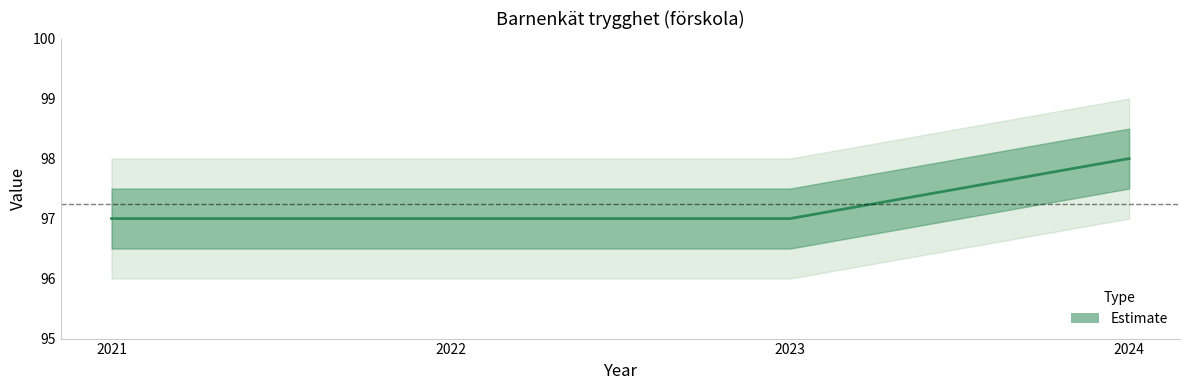

Which category has the highest value across all series?

2024